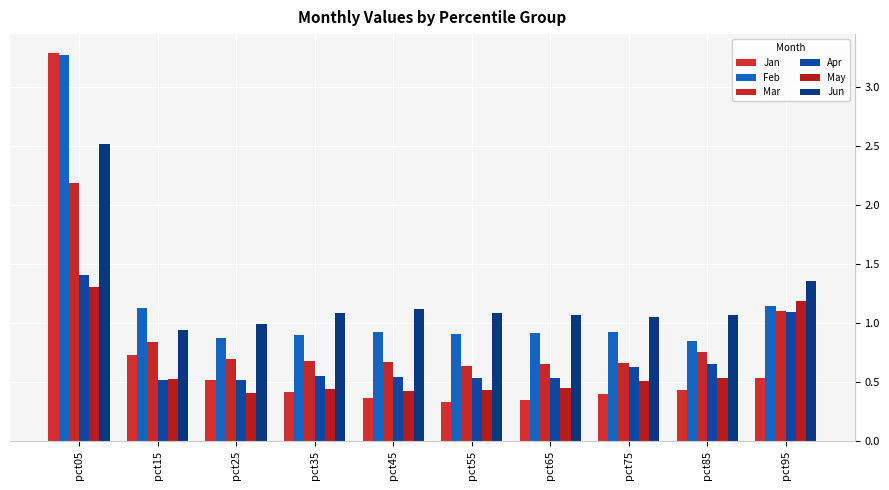

How many groups of bars are there?

10